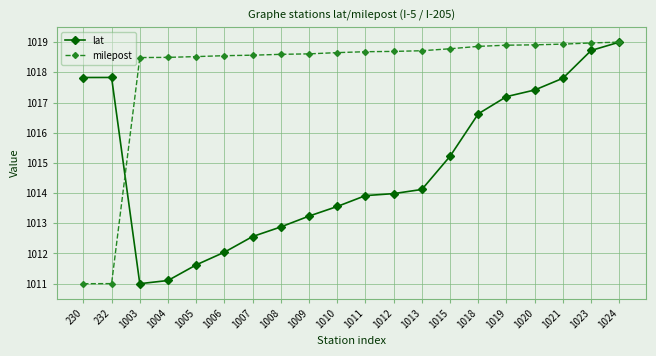

Where do milepost and lat first cross each other?

232 and 1003